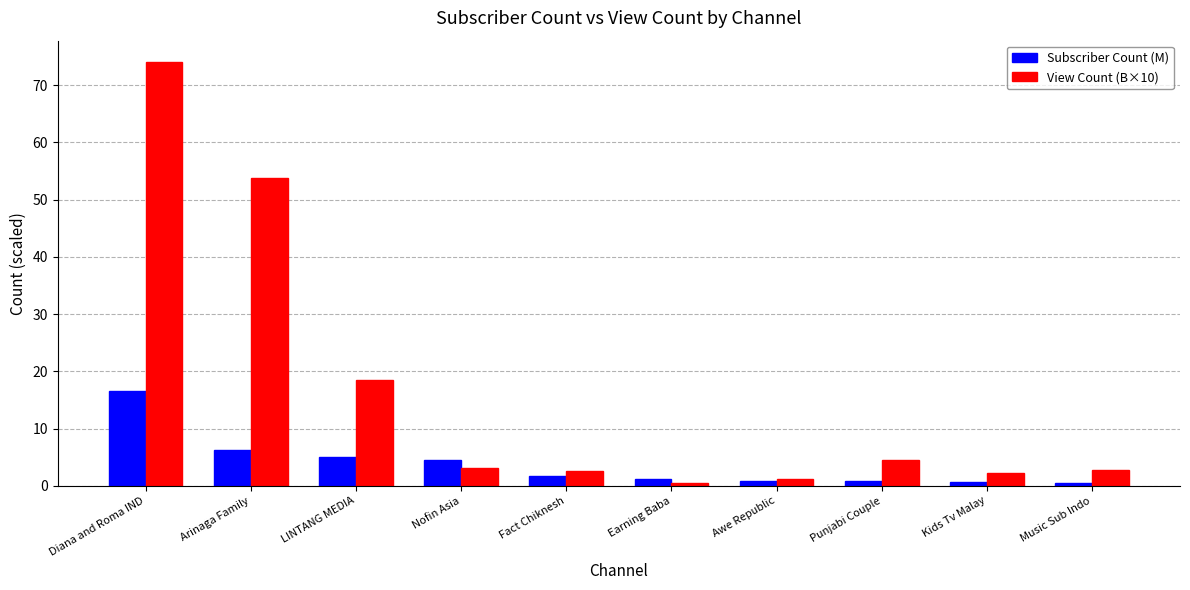

What is the spread (max minus min) of values at Awe Republic?

0.2